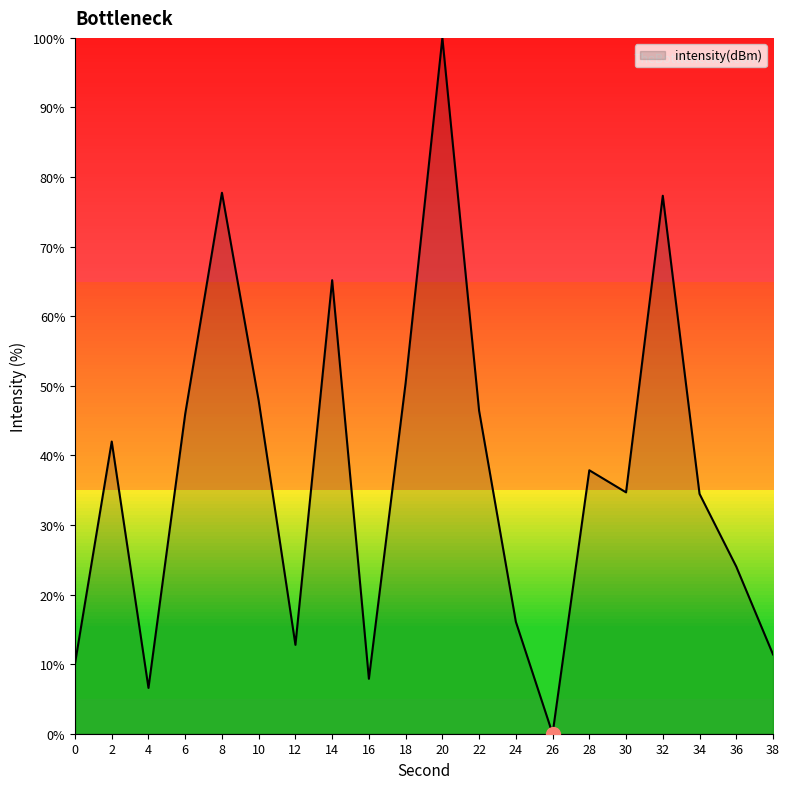

True or false: the data shows 37.9 at 28.

True